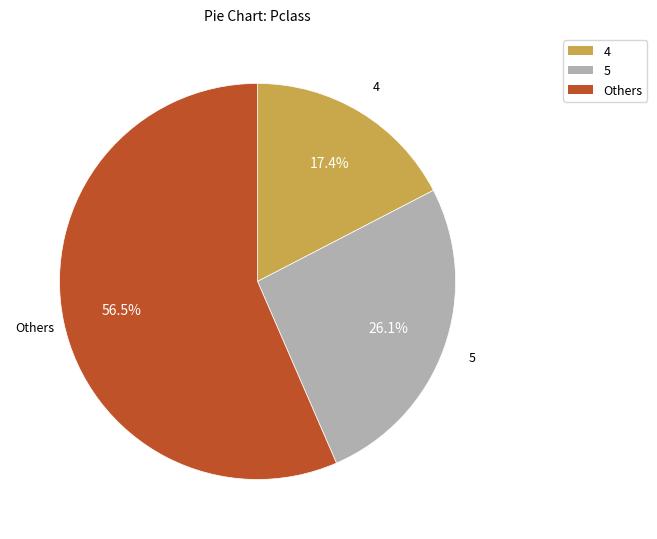

Is there any slice that represents more than half of the pie?

Yes